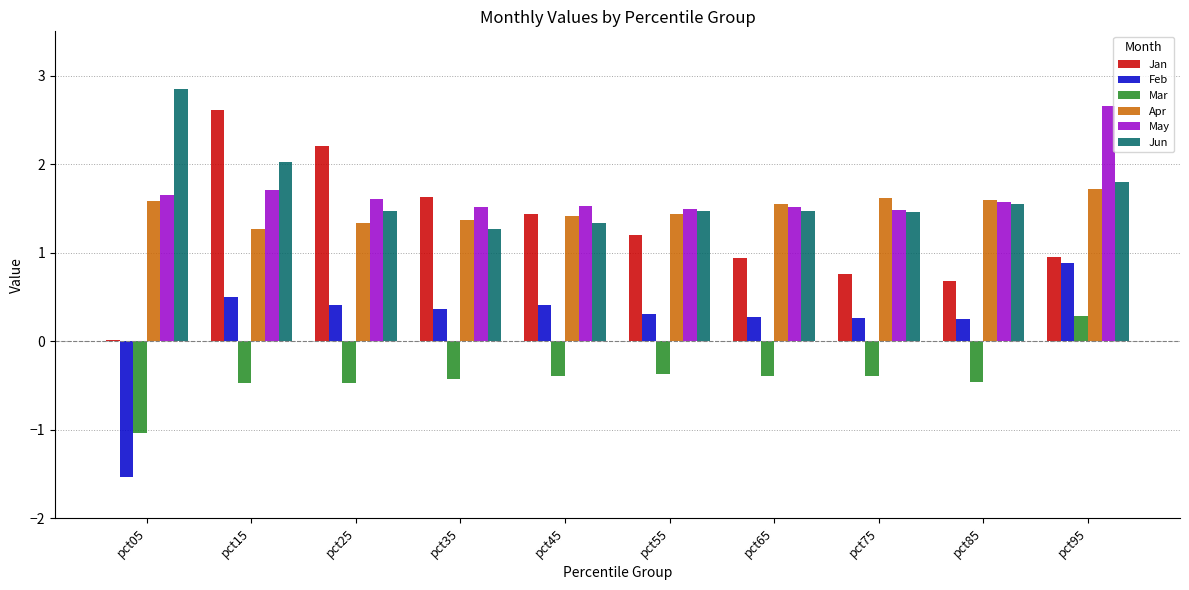

Is the value of Apr at pct55 greater than the value of Feb at pct55?

Yes